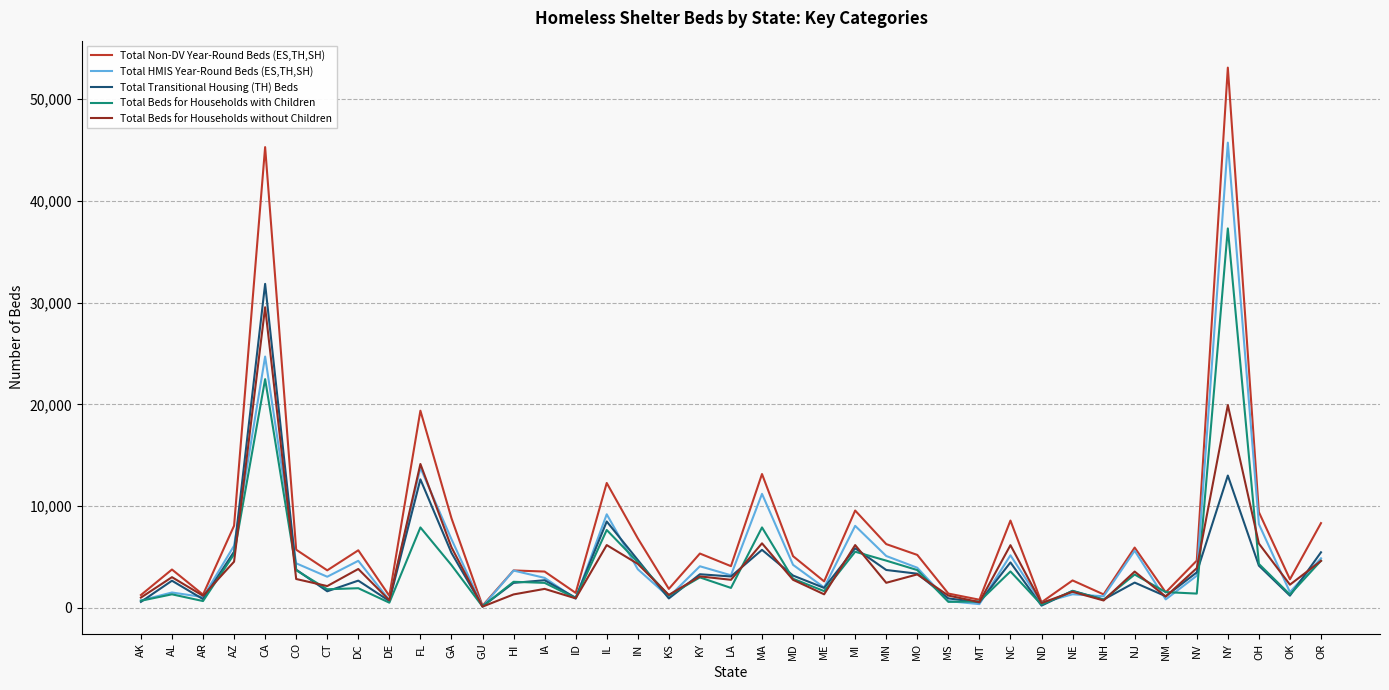

Where is the first local minimum for Total Beds for Households with Children?

AR